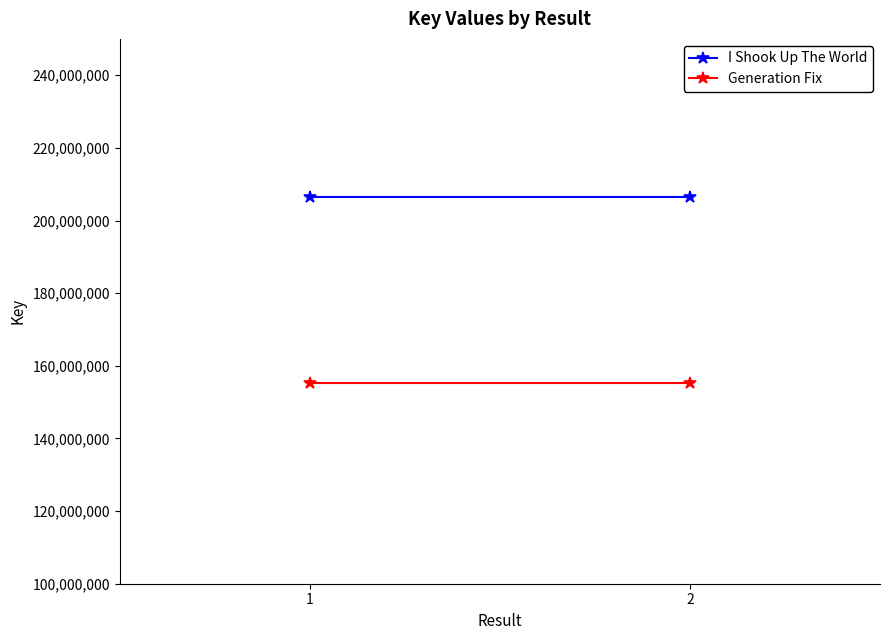

What is the value of the Generation Fix point at the 2nd from the left?

155206141